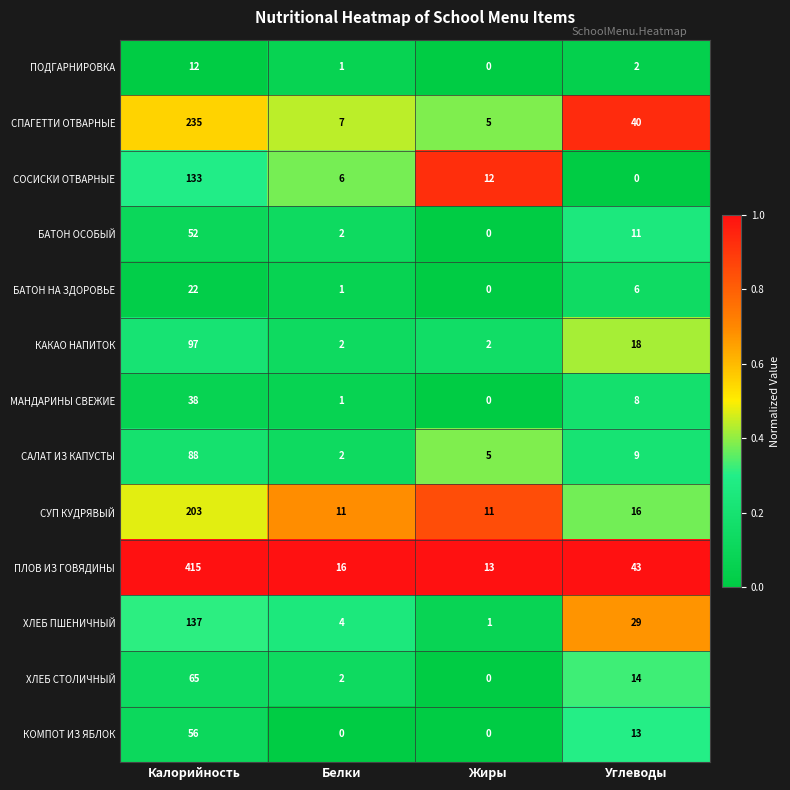

The value of СОСИСКИ ОТВАРНЫЕ at Калорийность is 133. True or false?

True